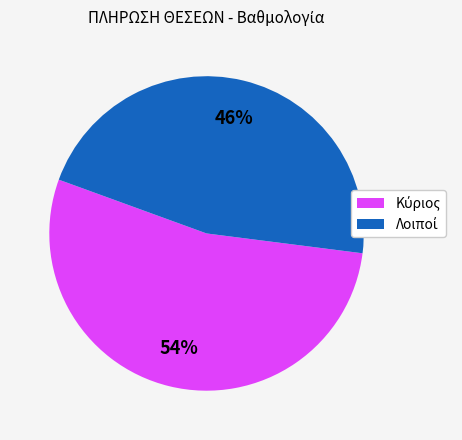

To the nearest percent, what is the average slice percentage?

50%